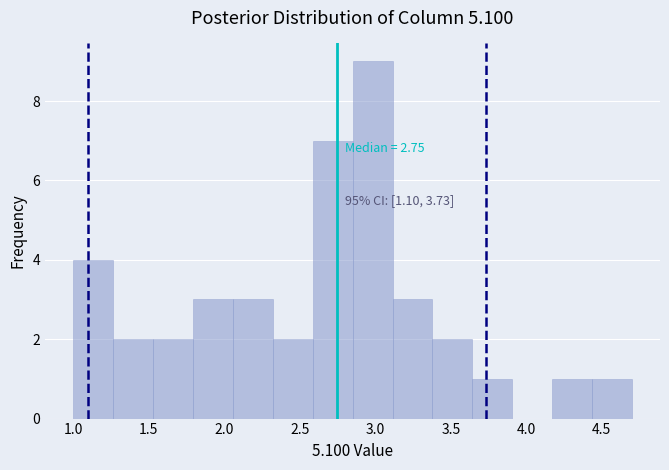

Which range on the x-axis has the tallest bar?

2.85 to 3.10